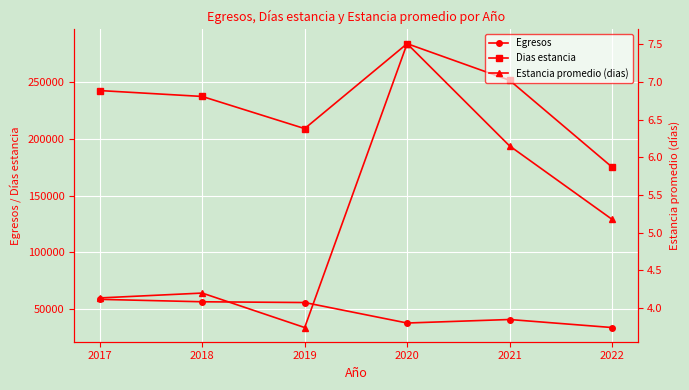

What is the spread (max minus min) of values at 2017?

242522.9